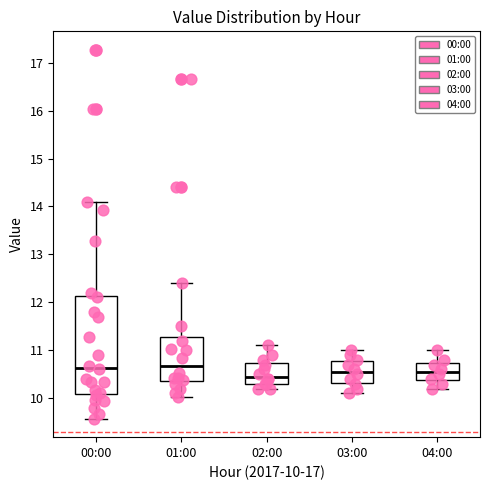

Where does the median line of the box for 00:00 sit on the y-axis? The values are not printed on the chart, so give them approximately, as read against the axis.

10.6